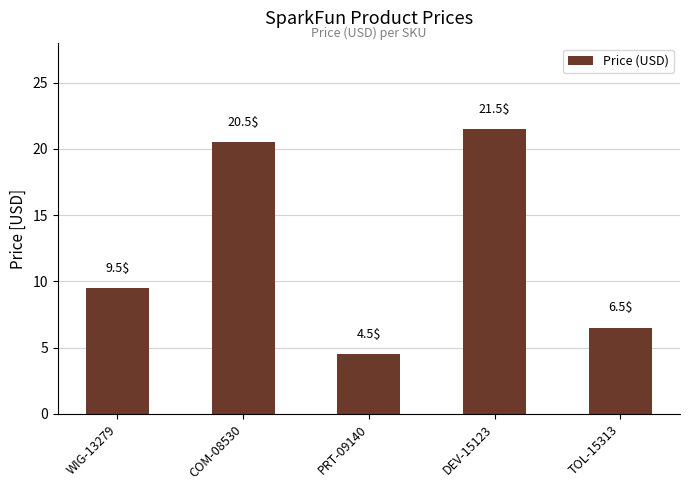

Rank the categories by value from lowest to highest.

PRT-09140, TOL-15313, WIG-13279, COM-08530, DEV-15123